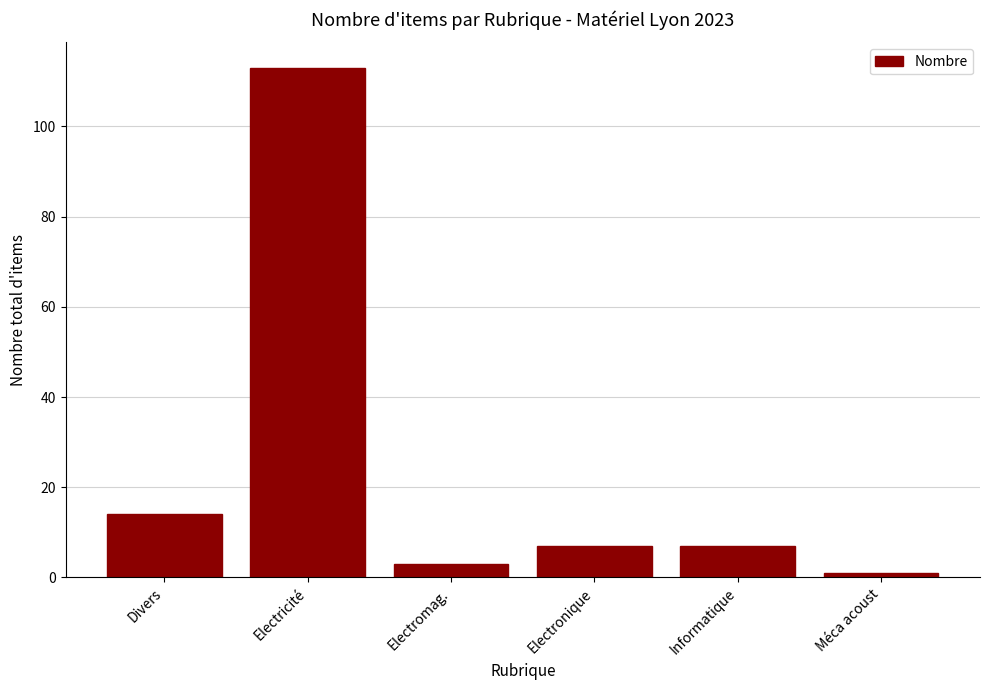

Reading left to right, transcribe all the data shown in this chart.

14	113	3	7	7	1